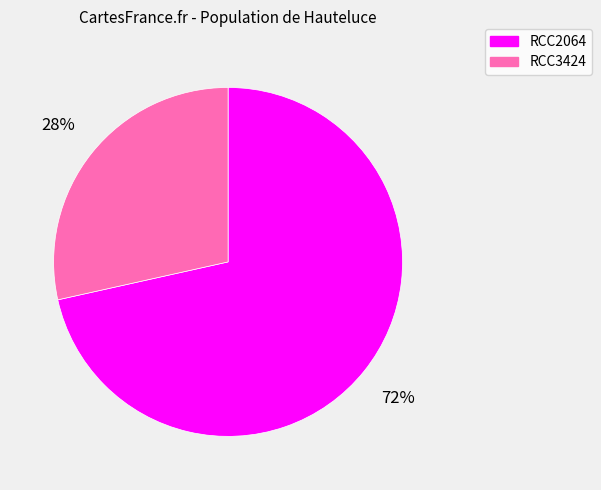

Is there a majority slice in this chart?

Yes